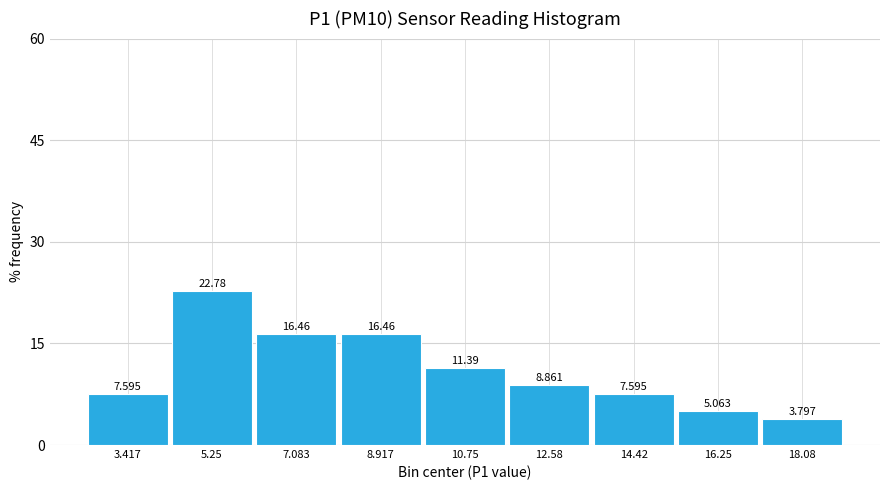

Over which range of the x-axis is the bar tallest?

4.4 to 6.2